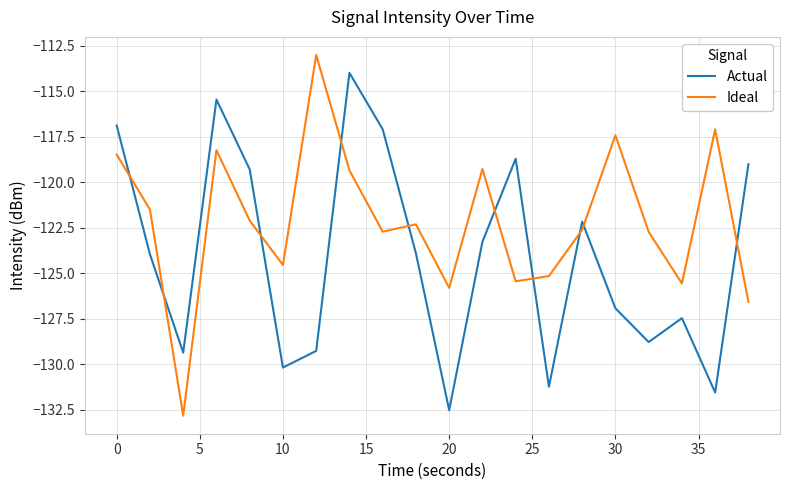

What is the greatest value displayed?

-113.0